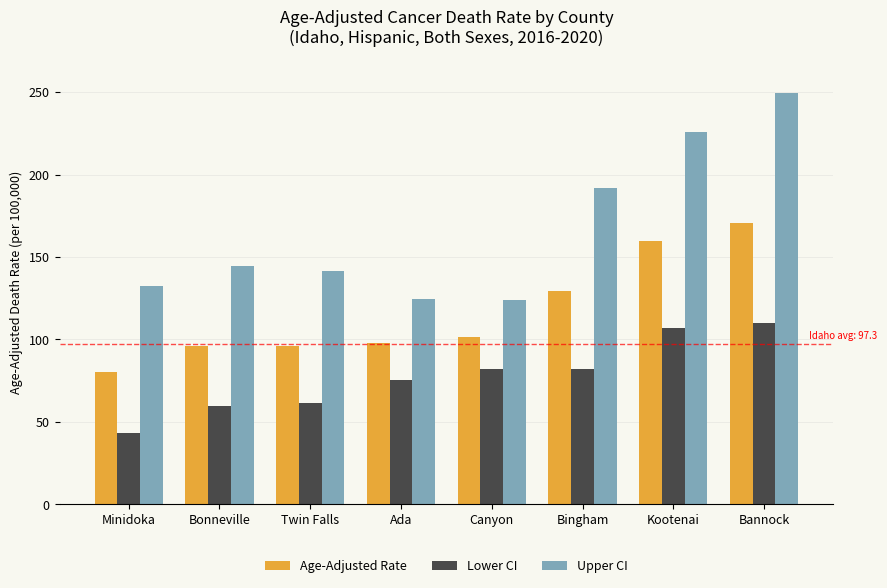

What is the label of the 1st bar from the right?

Bannock